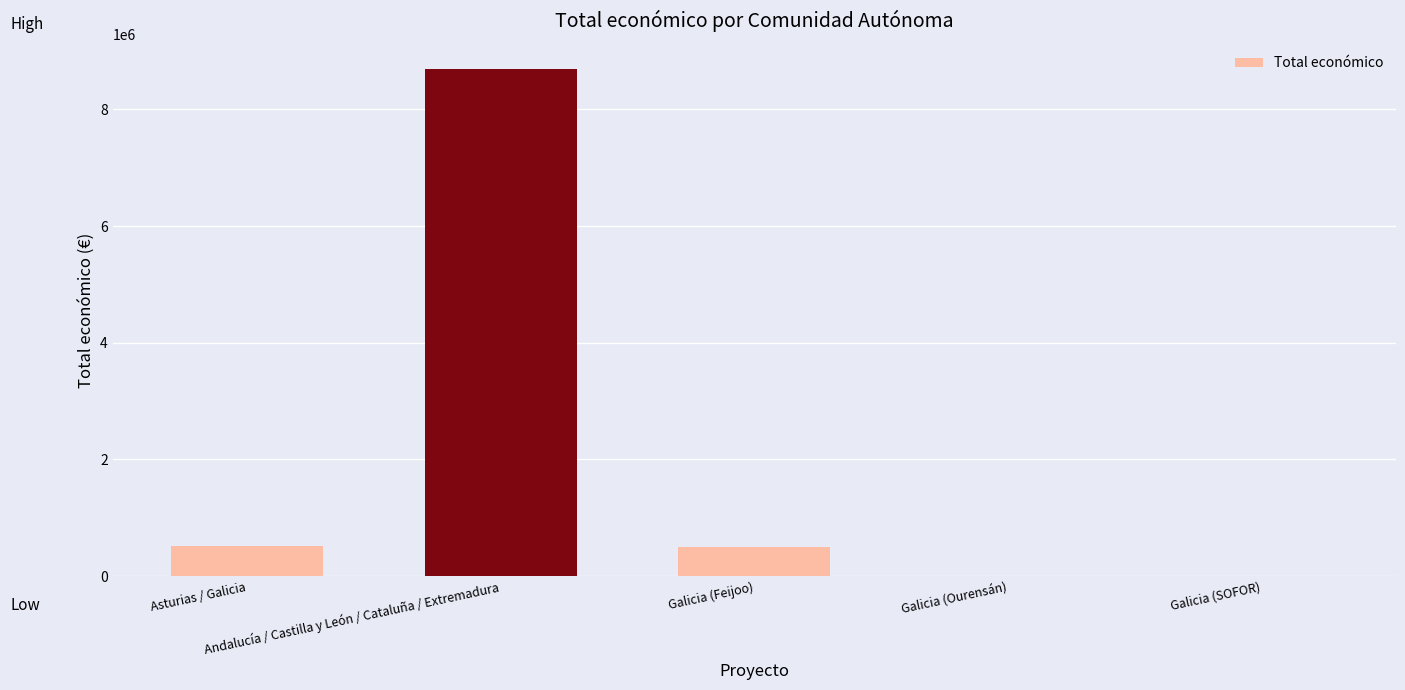

What is the sum of all values?

9710113